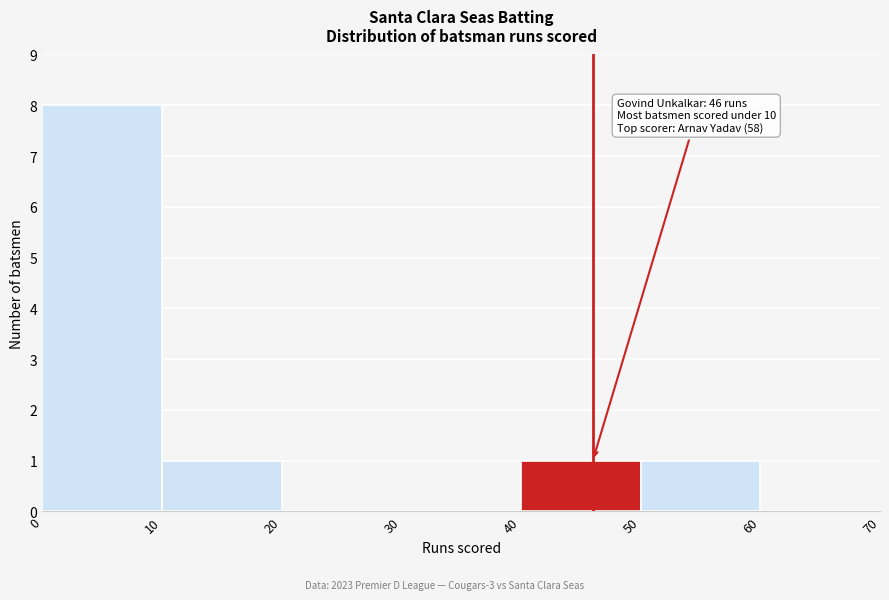

Which range on the x-axis has the tallest bar?

0 to 10